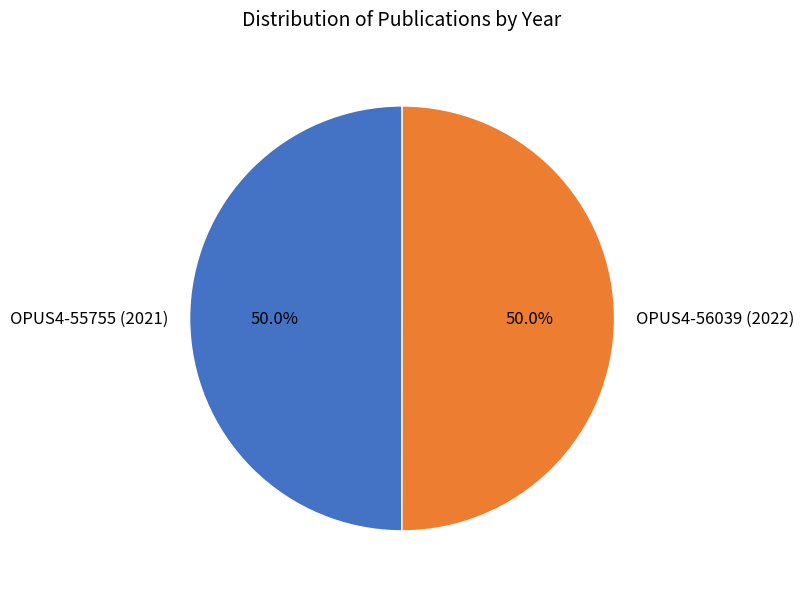

True or false: OPUS4-56039 (2022) accounts for 57% of the total.

False